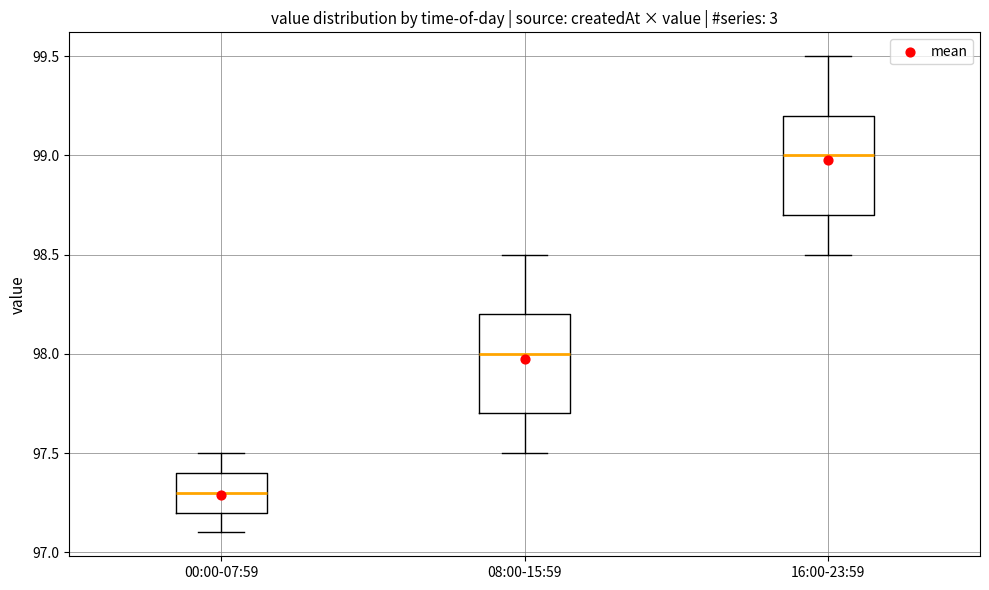

Which box's median line is the highest?

16:00-23:59